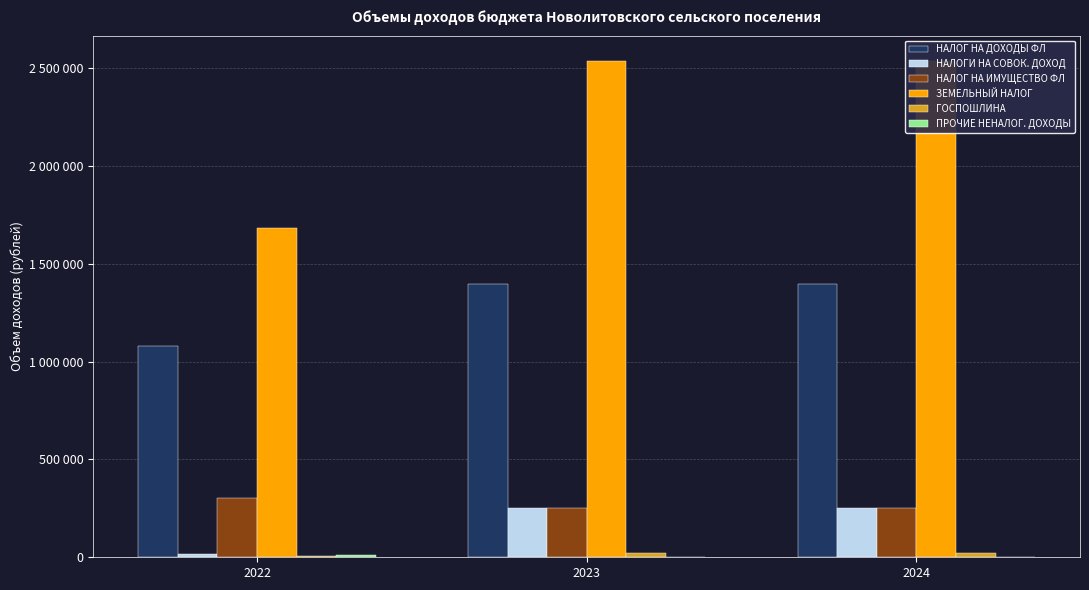

Is it true that ГОСПОШЛИНА equals 5132.5 at 2024?

False